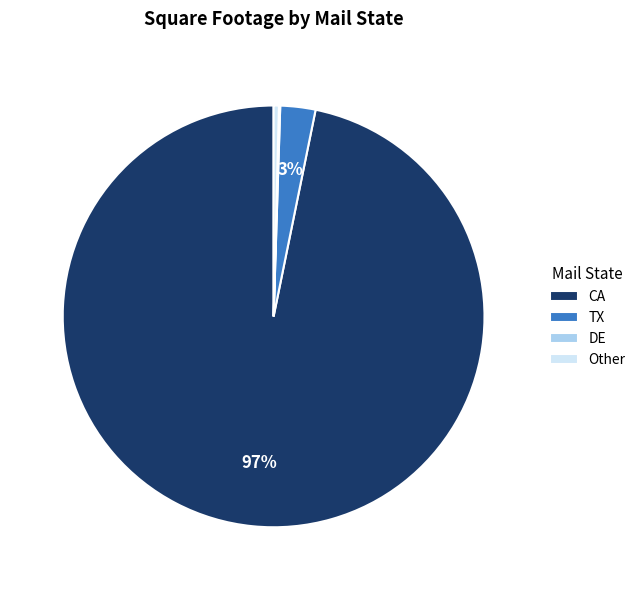

Between TX and Other, which is larger?

TX